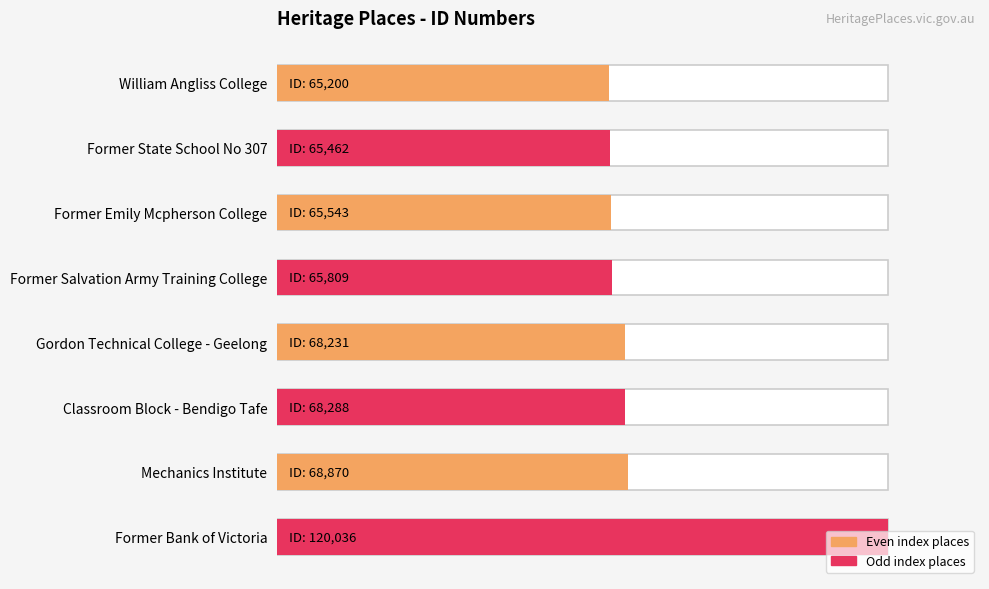

How many bars are there in total?

8